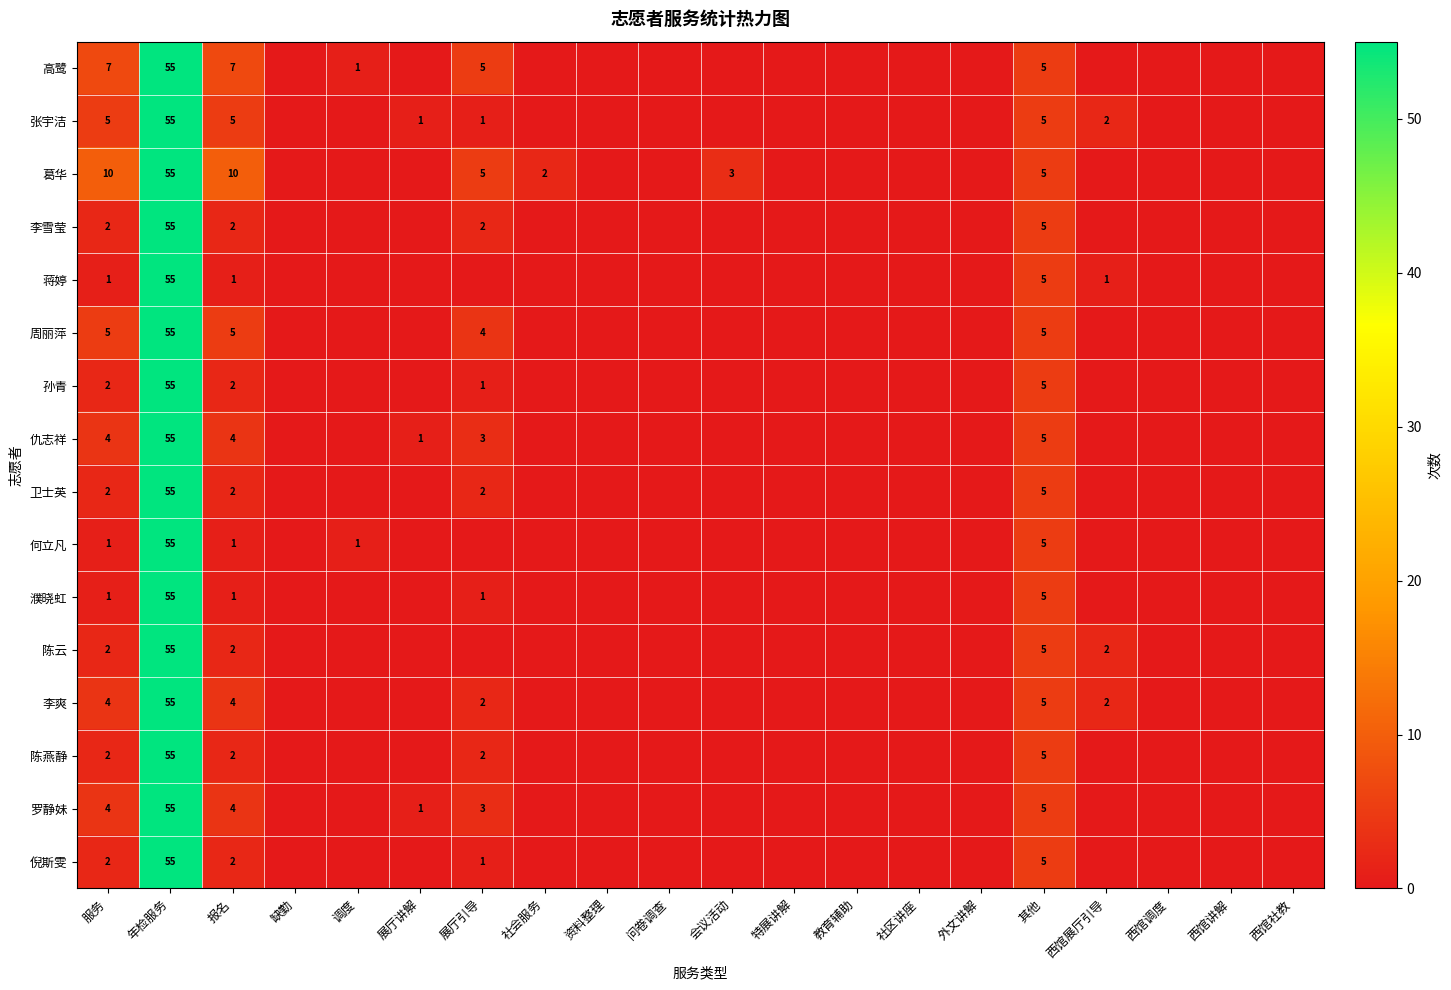

Is it true that 倪斯雯 equals 3 at 报名?

False